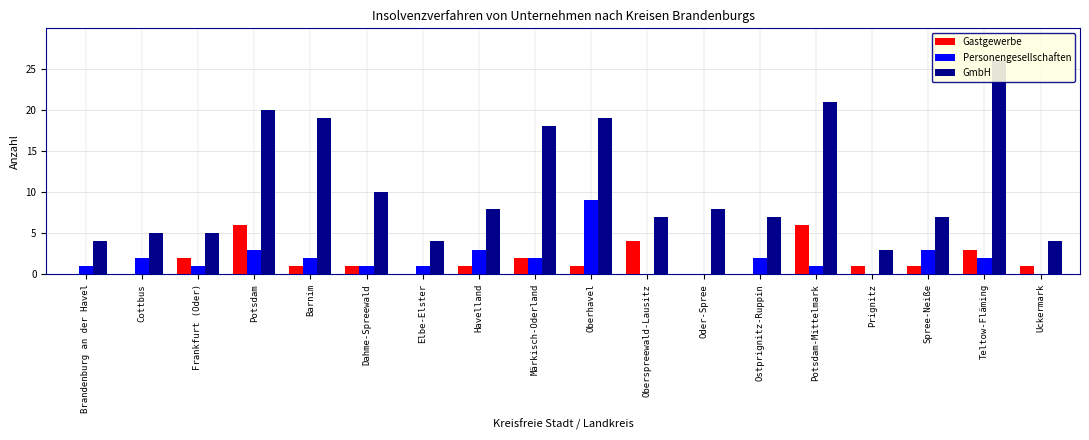

How many bars are there in each group?

3